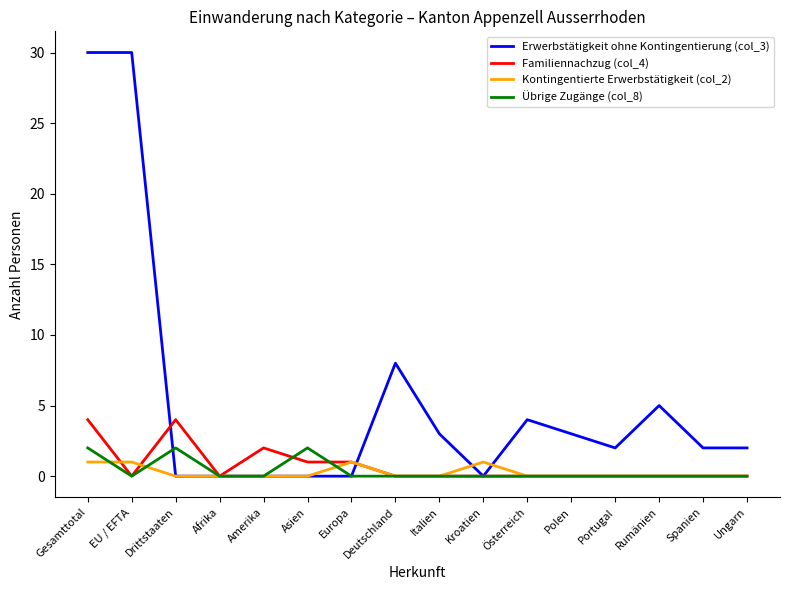

How many lines are shown in the chart?

4